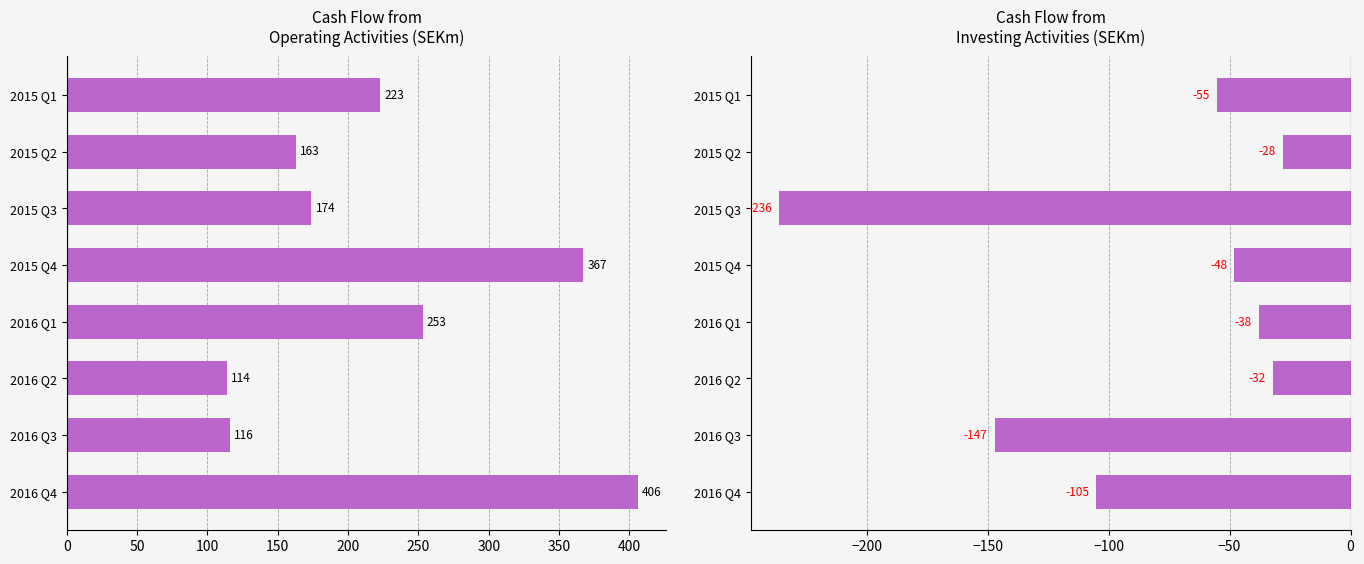

What is the difference between the maximum and minimum values in the Cash flow from operating activities series?

292